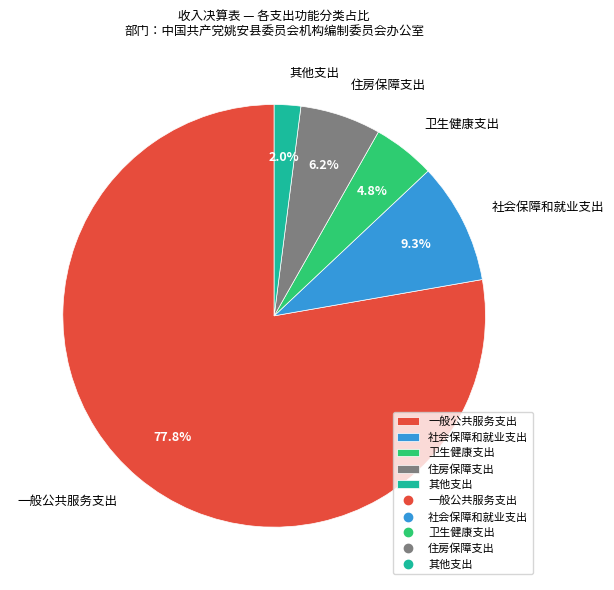

What is the largest slice in the pie chart?

一般公共服务支出